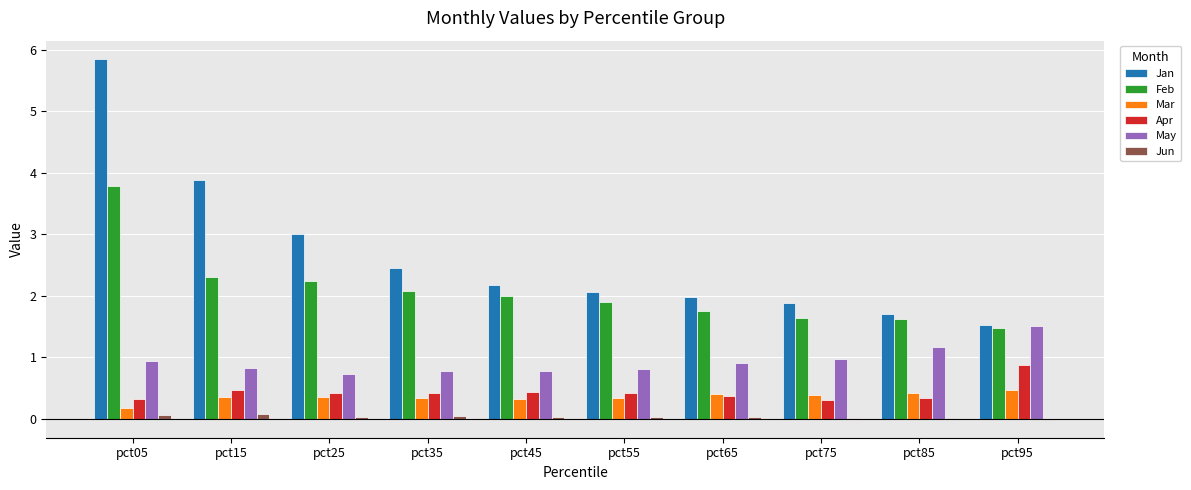

Reading left to right, what are all the values shown in this chart?

Jan: pct05=5.9	pct15=3.9	pct25=3.0	pct35=2.5	pct45=2.2	pct55=2.1	pct65=2.0	pct75=1.9	pct85=1.7	pct95=1.5
Feb: pct05=3.8	pct15=2.3	pct25=2.2	pct35=2.1	pct45=2.0	pct55=1.9	pct65=1.7	pct75=1.6	pct85=1.6	pct95=1.5
Mar: pct05=0.2	pct15=0.4	pct25=0.4	pct35=0.3	pct45=0.3	pct55=0.3	pct65=0.4	pct75=0.4	pct85=0.4	pct95=0.5
Apr: pct05=0.3	pct15=0.5	pct25=0.4	pct35=0.4	pct45=0.4	pct55=0.4	pct65=0.4	pct75=0.3	pct85=0.3	pct95=0.9
May: pct05=1.0	pct15=0.8	pct25=0.7	pct35=0.8	pct45=0.8	pct55=0.8	pct65=0.9	pct75=1.0	pct85=1.2	pct95=1.5
Jun: pct05=0.1	pct15=0.1	pct25=0.0	pct35=0.0	pct45=0.0	pct55=0.0	pct65=0.0	pct75=0.0	pct85=0.0	pct95=0.0